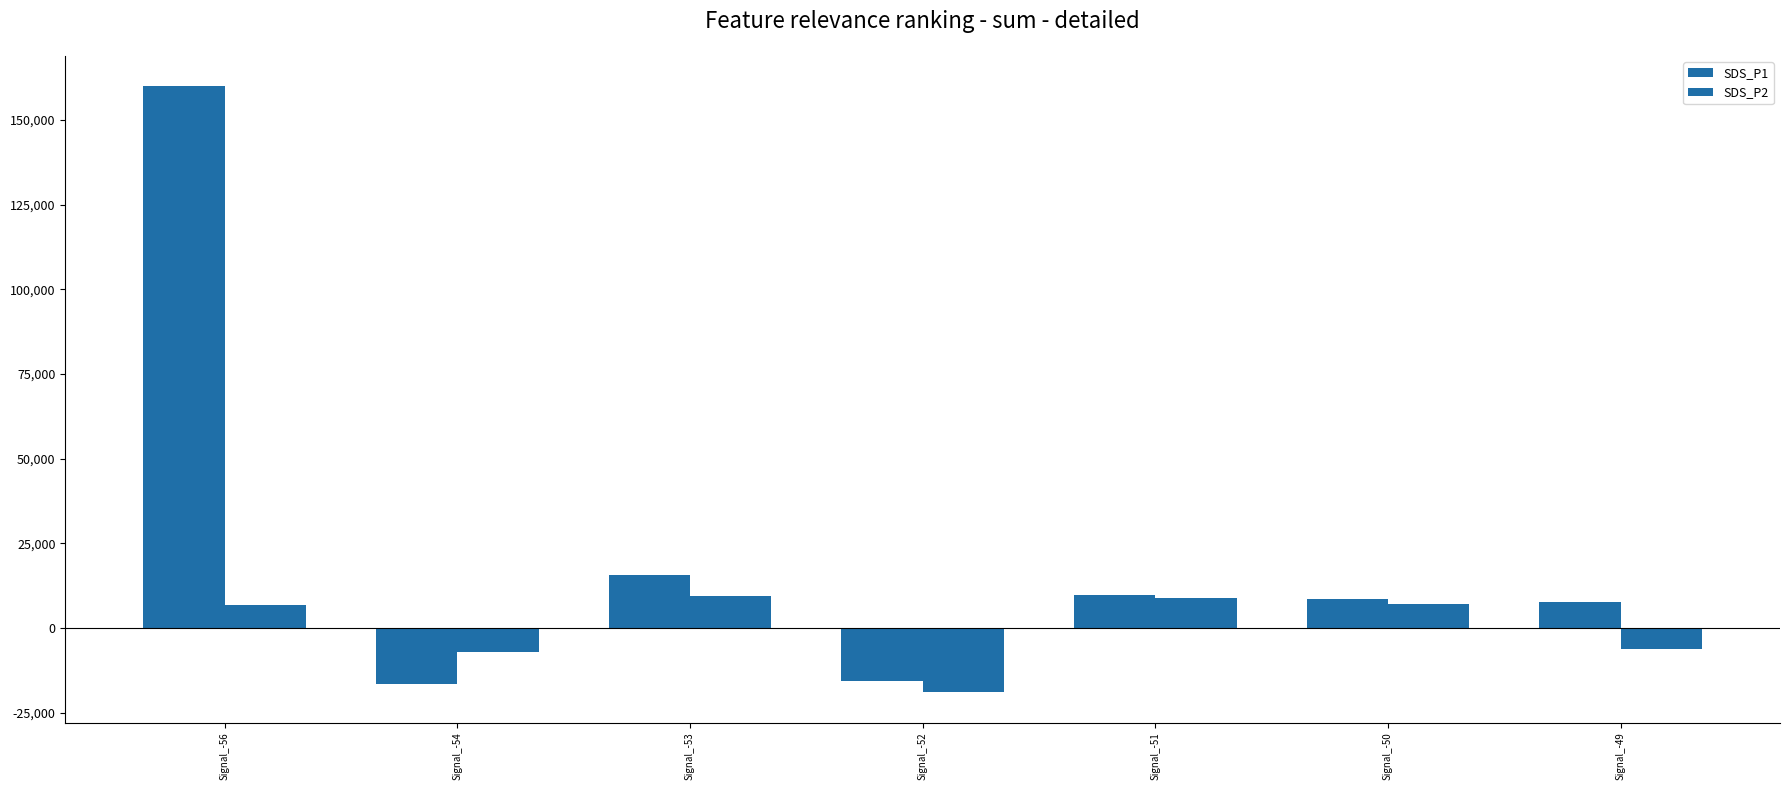

Does the chart contain stacked bars?

No